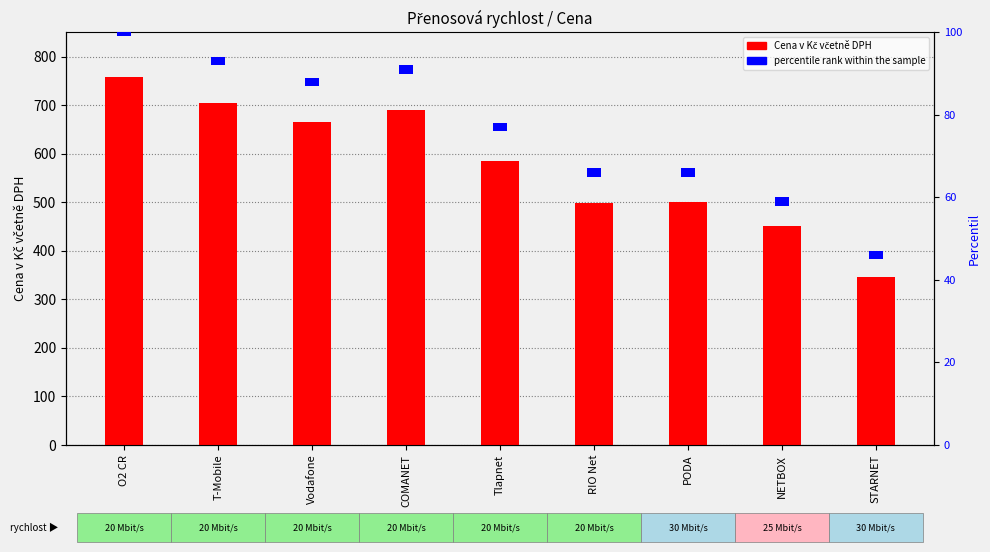

How many categories are shown in the chart?

9